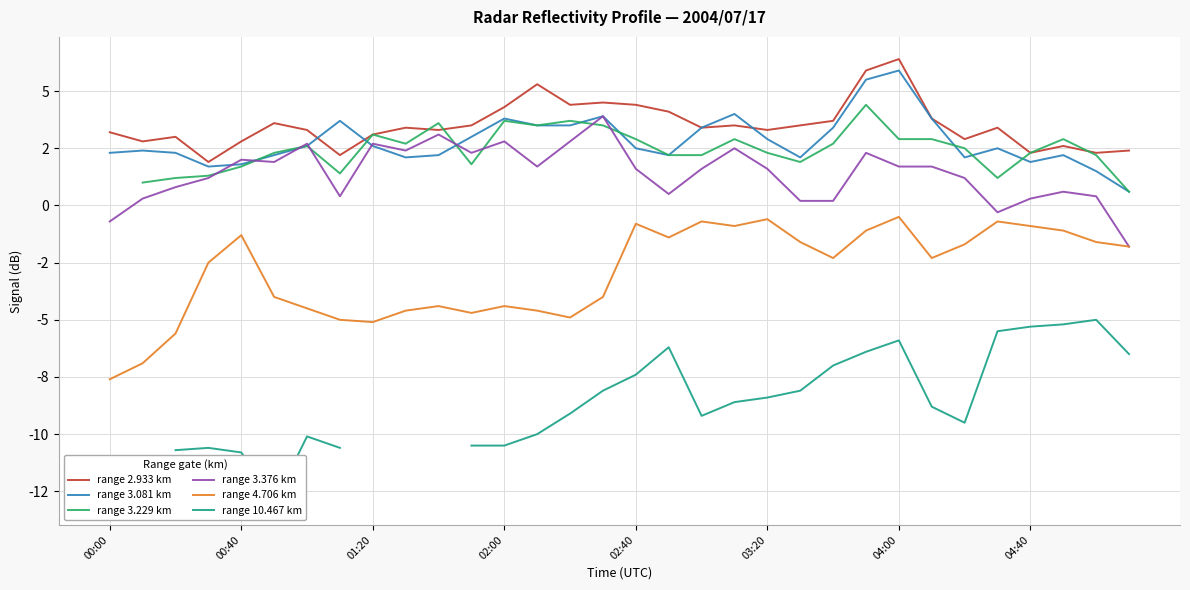

What is the difference between the highest and lowest values at 10?

8.0